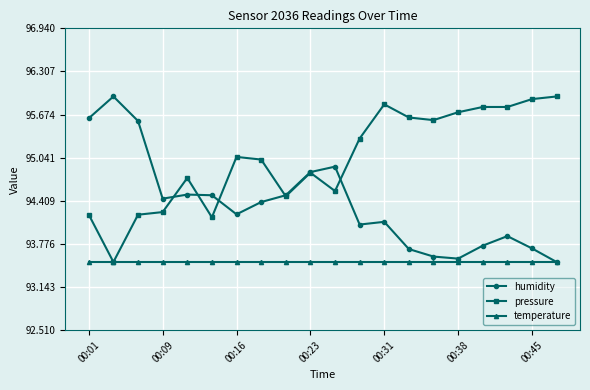

How many lines are shown in the chart?

3